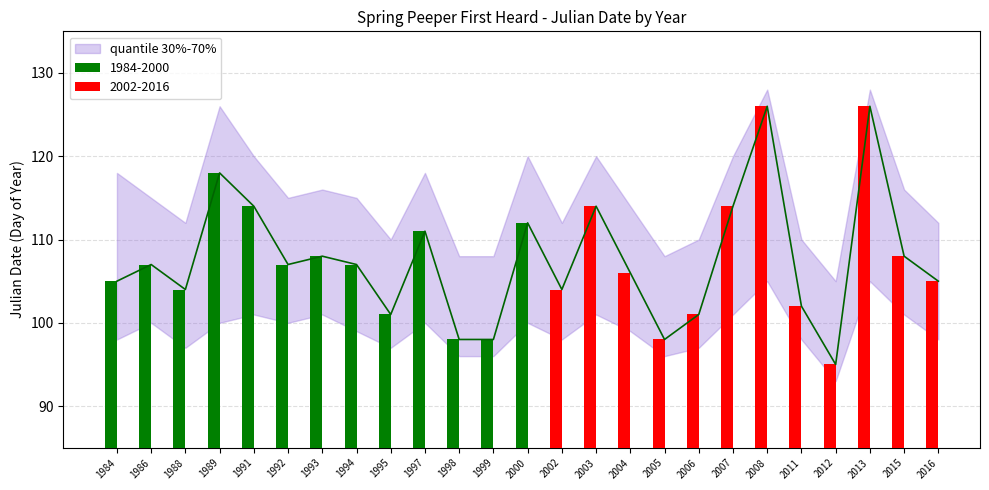

What is the difference between the quantile_low values at 1991 and 2005?

5